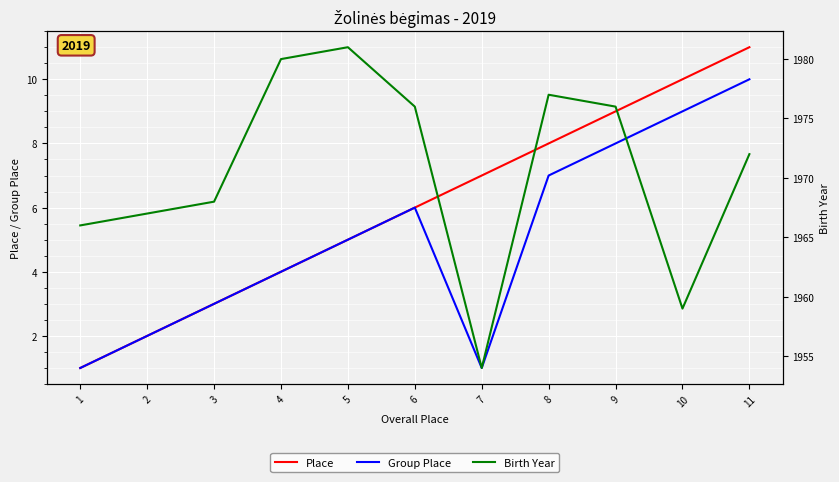

At which label does Group Place reach its peak?

11